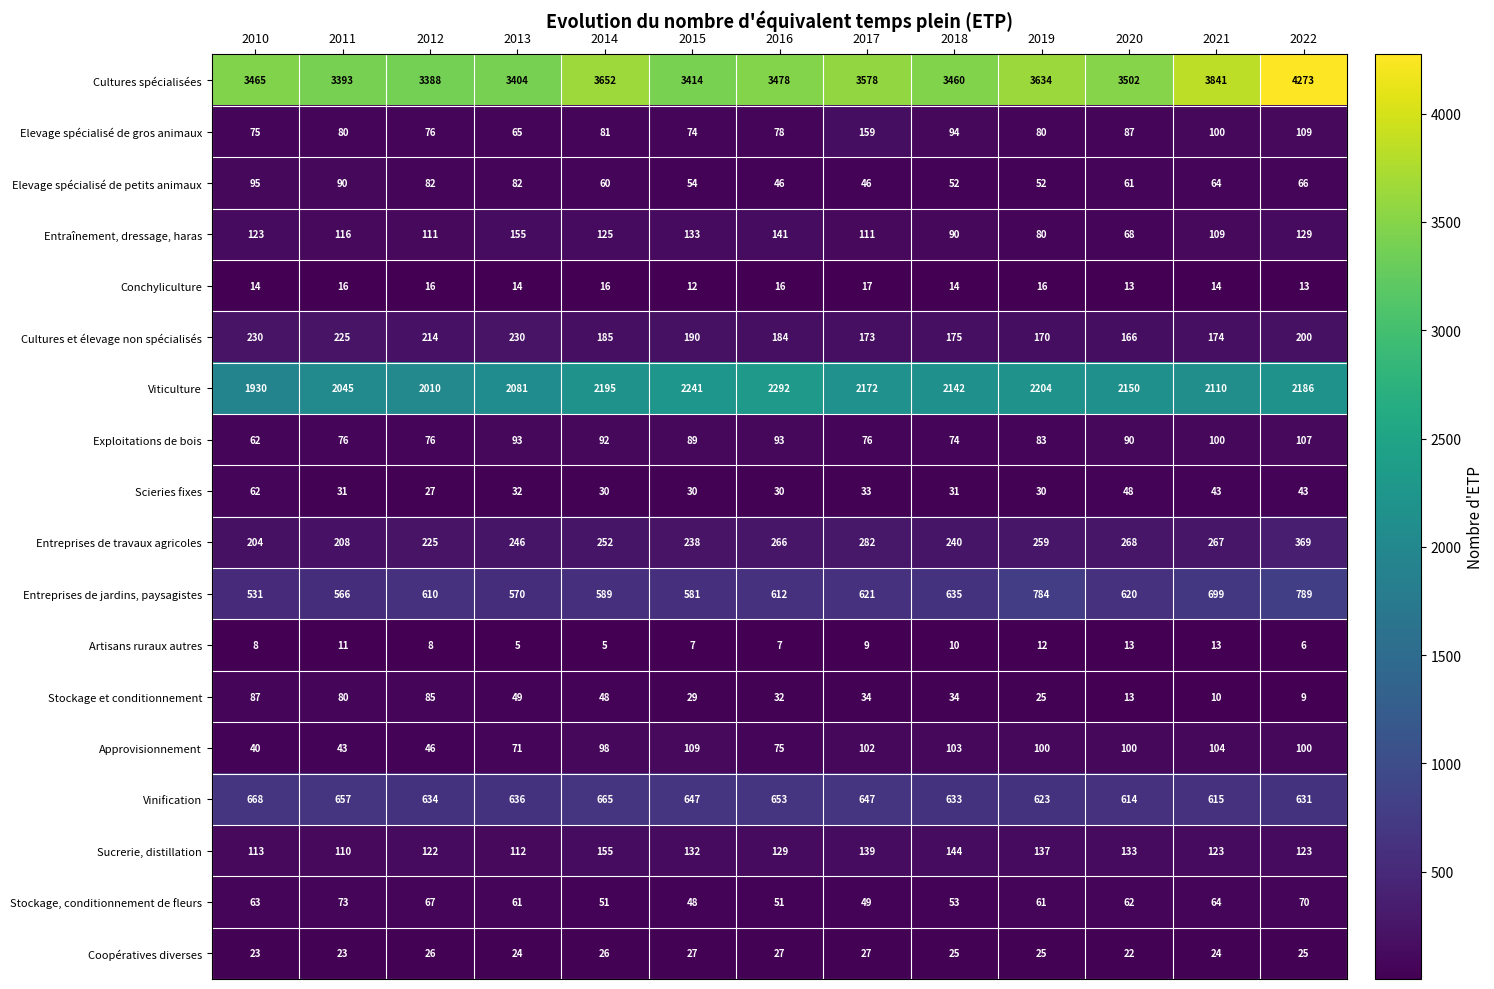

What is the average value of the Viticulture series?

2135